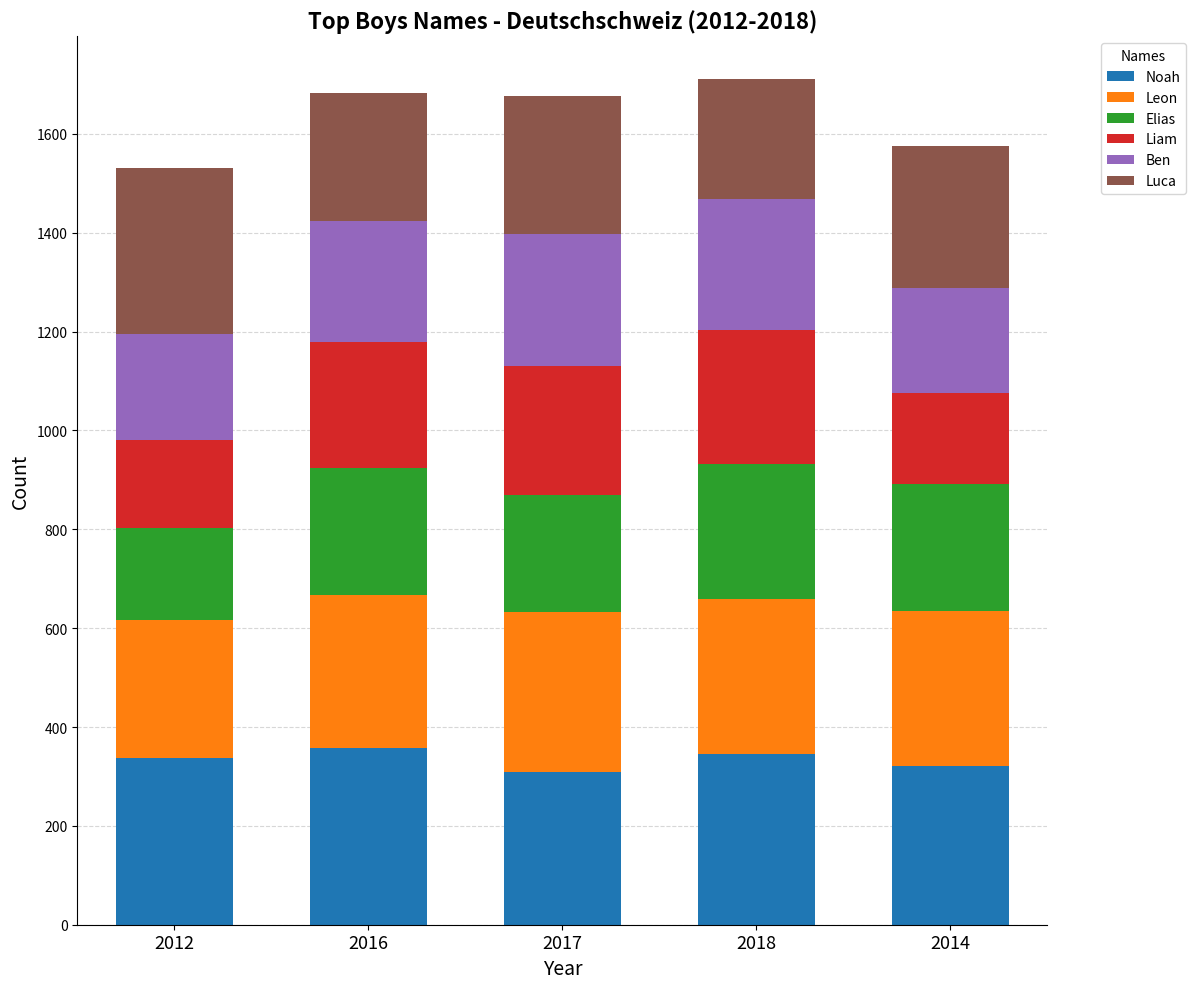

What is the difference between the second highest and minimum values in the Noah series?

36